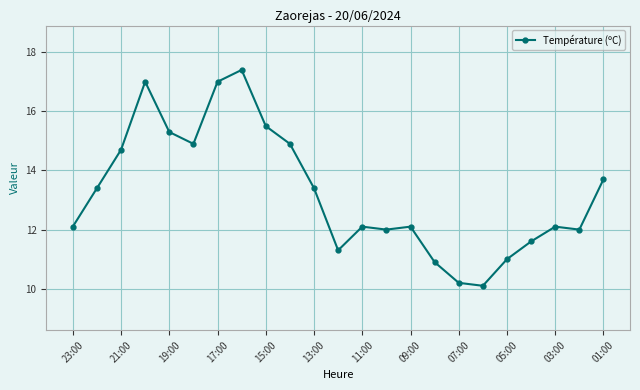

What is the value of the 3rd point from the left?

14.7